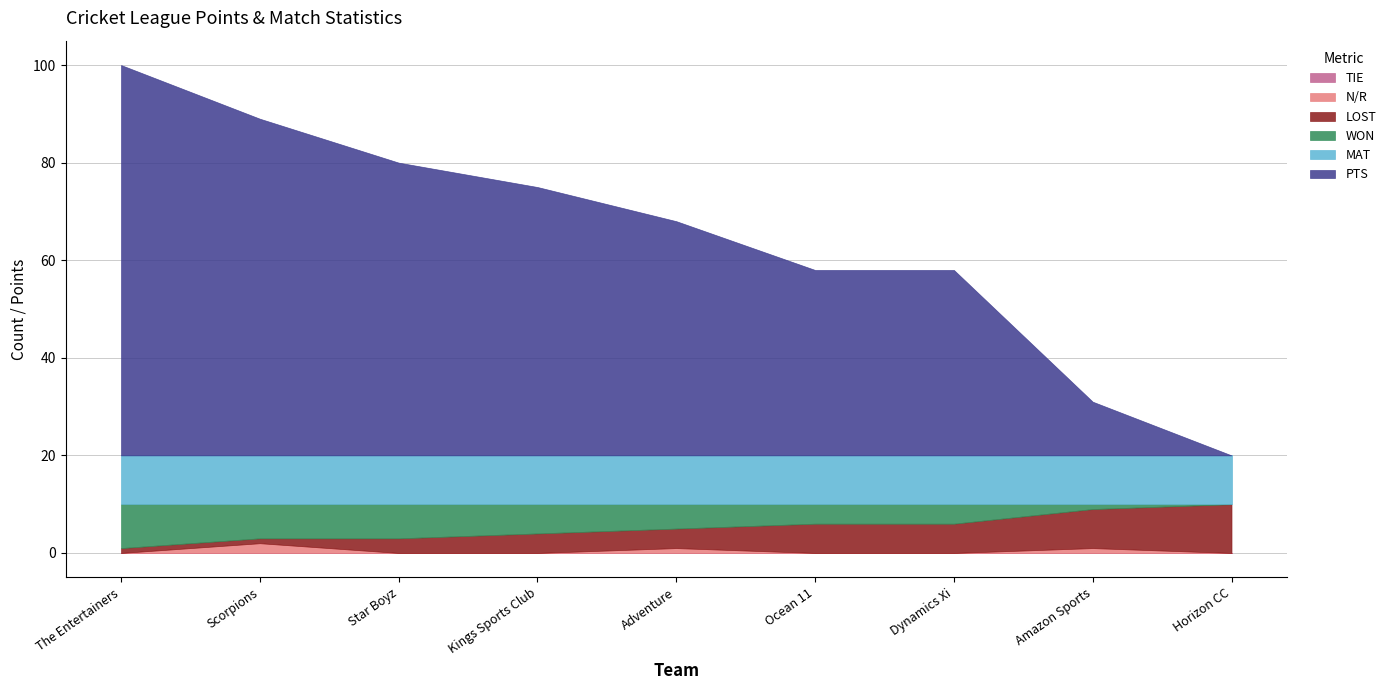

What position from the right is Scorpions?

8